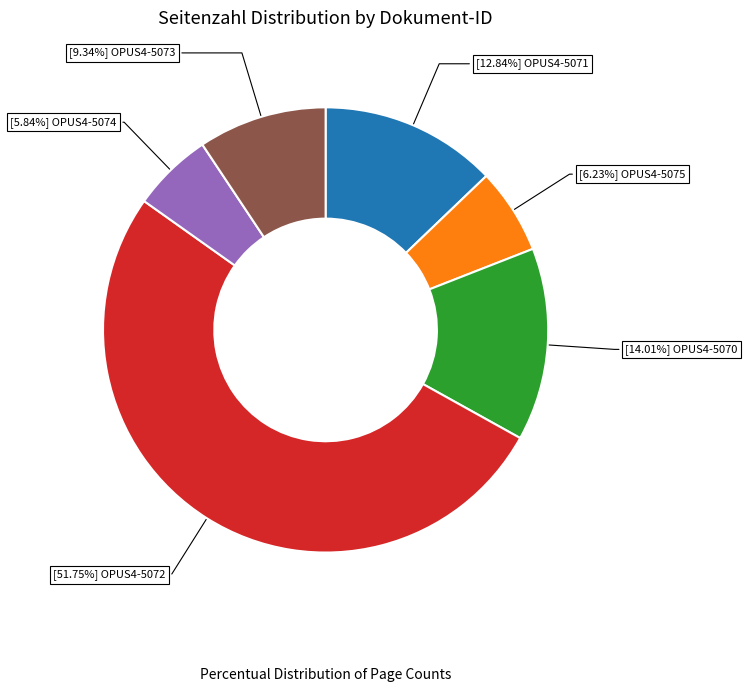

Does any single category account for the majority?

Yes